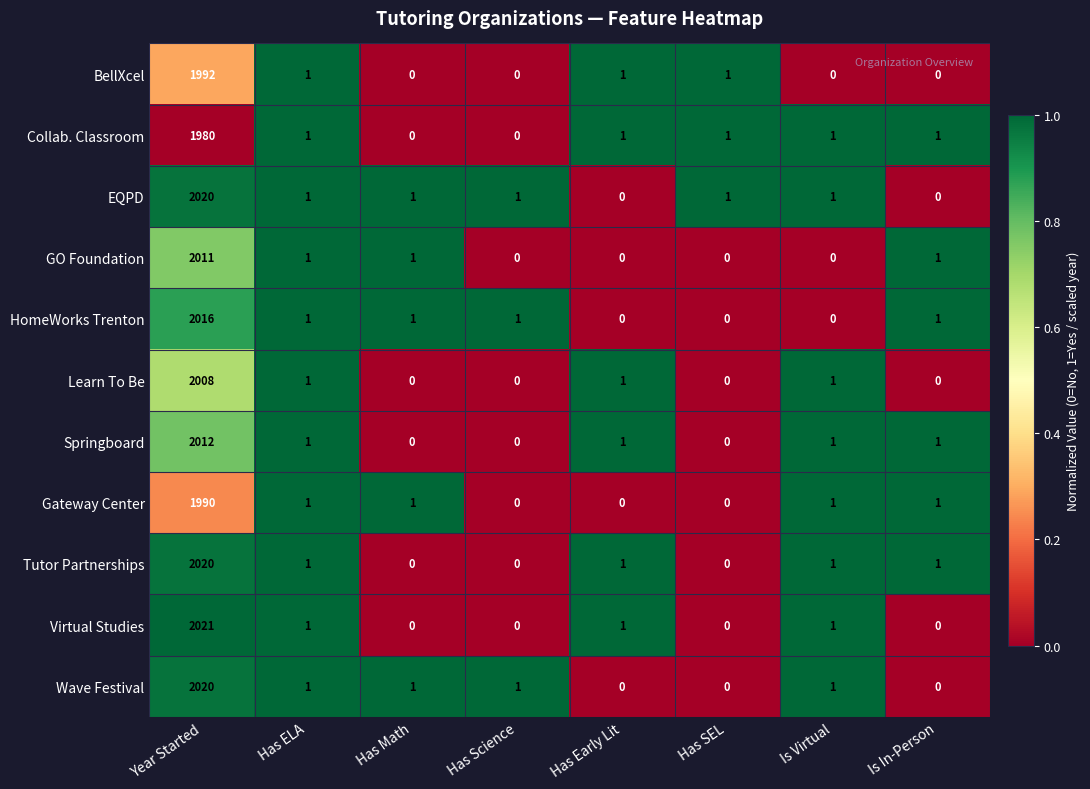

What is the greatest value displayed?

2021